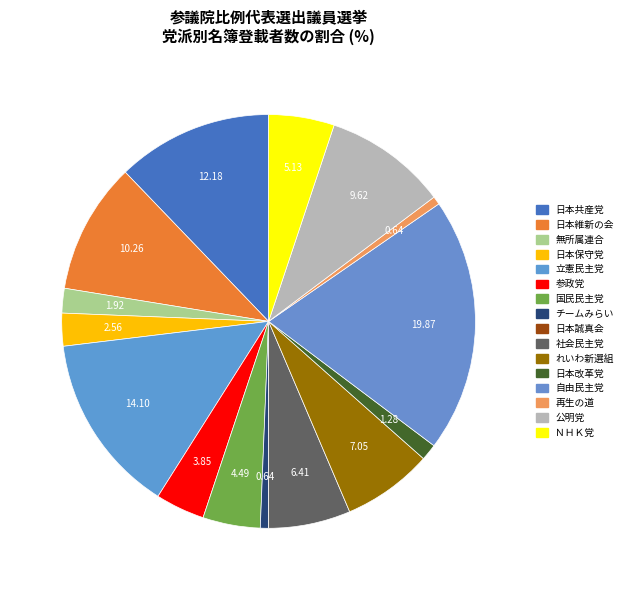

Is there a majority slice in this chart?

No